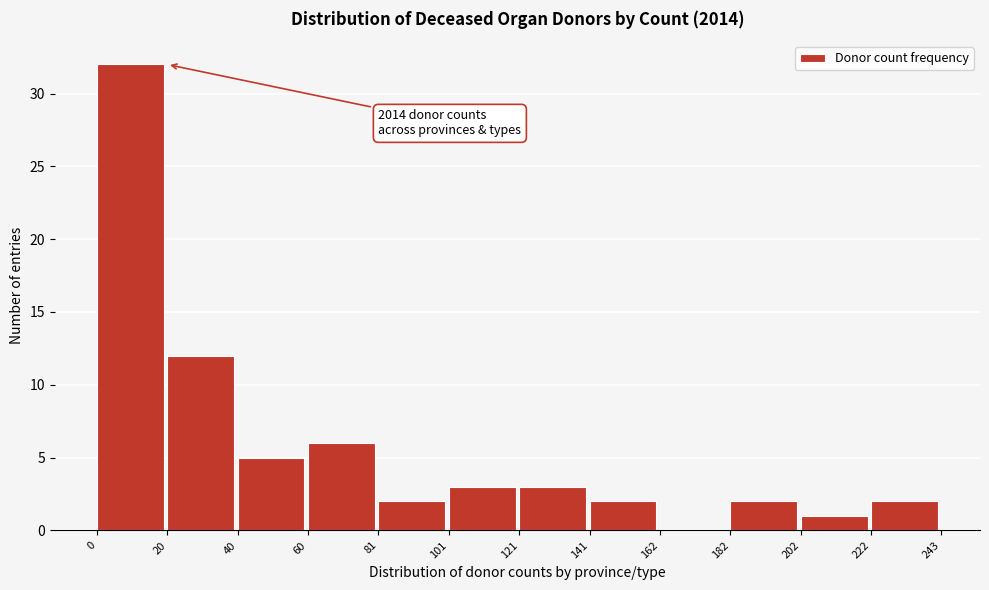

Over which range of the x-axis is the bar tallest?

0 to 20